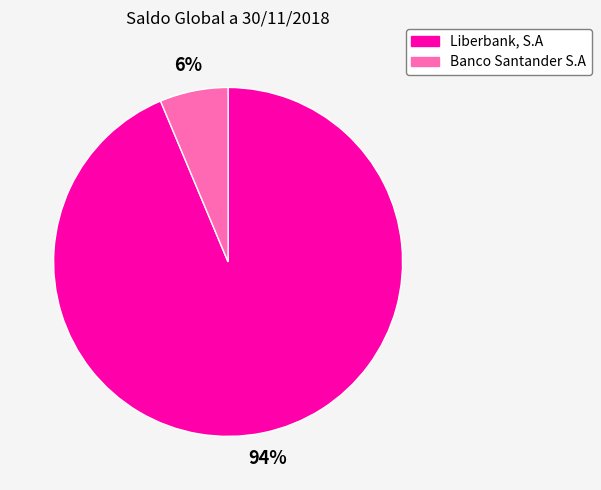

The Liberbank, S.A slice represents 94% of the pie. True or false?

True